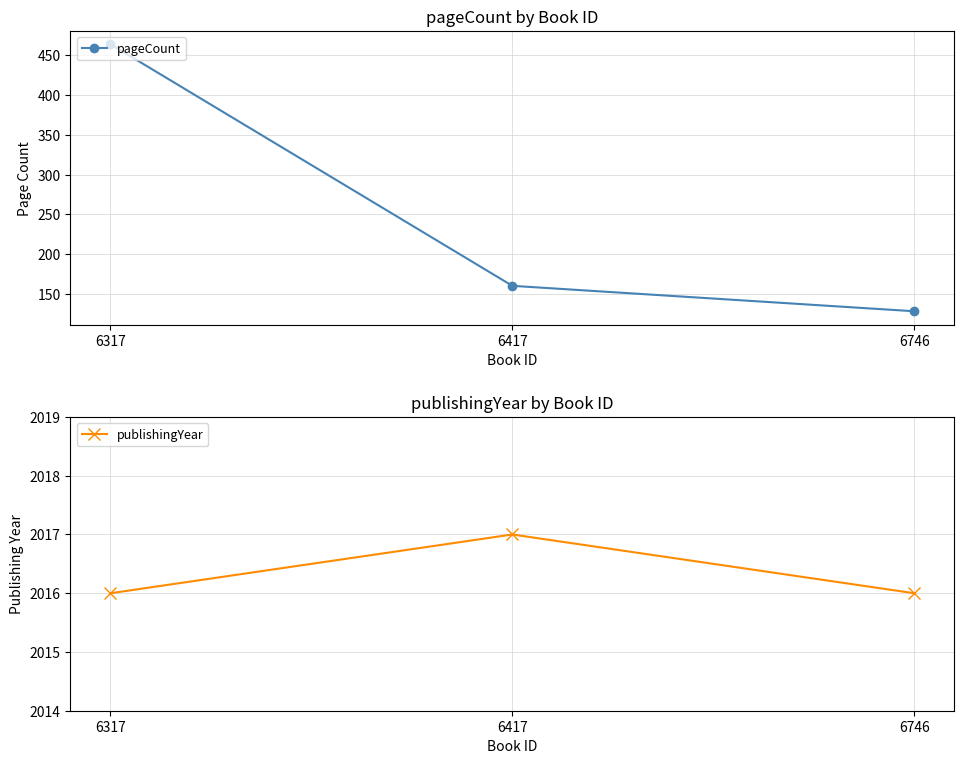

Reading right to left, list all the values displayed in this chart.

pageCount: 6746=128	6417=160	6317=464
publishingYear: 6746=2016	6417=2017	6317=2016